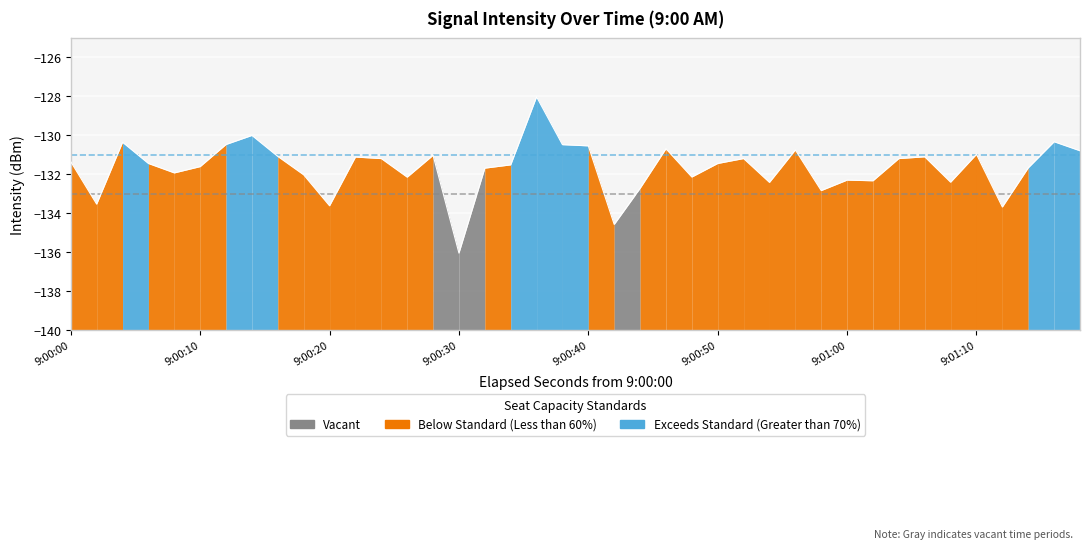

The chart shows a value of -189.7 at 9:00:20. True or false?

False